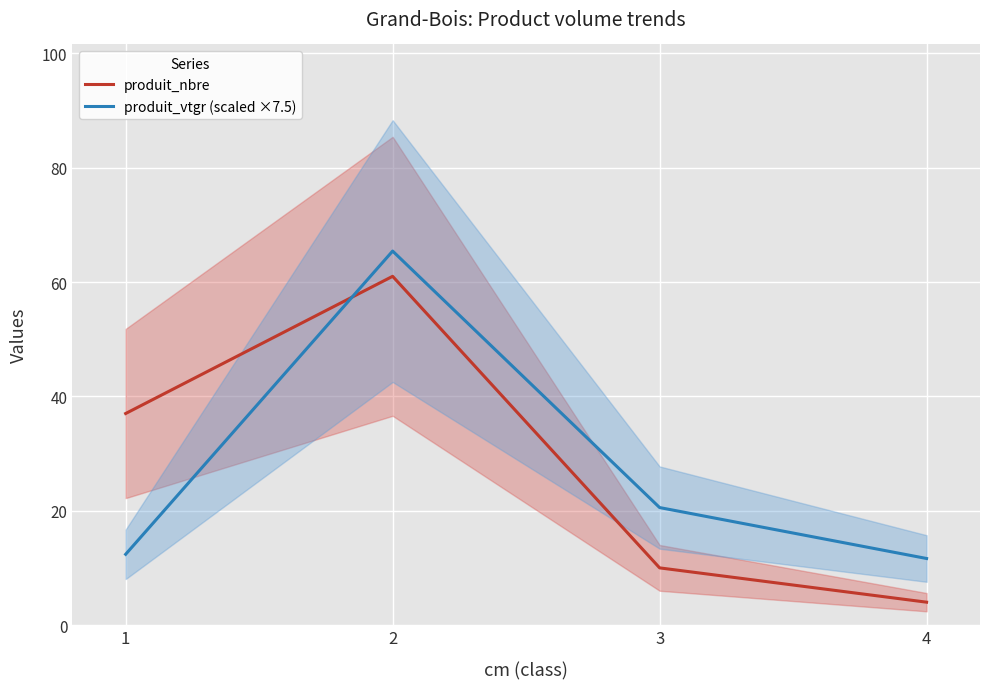

After their last crossing, which series has the higher values: produit_nbre or produit_vtgr (scaled ×7.5)?

produit_vtgr (scaled ×7.5)